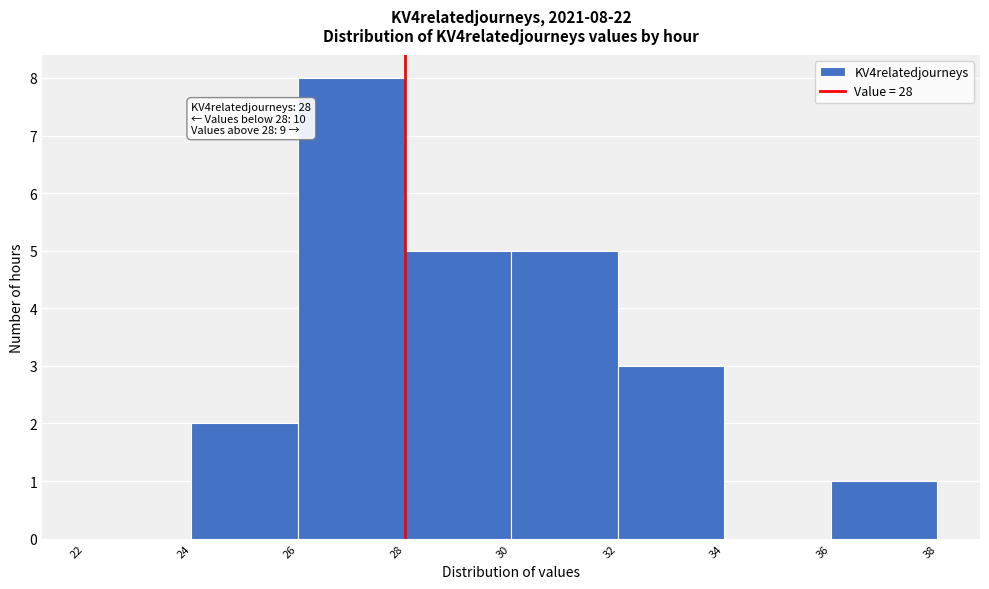

Over which range of the x-axis is the bar tallest?

26 to 28